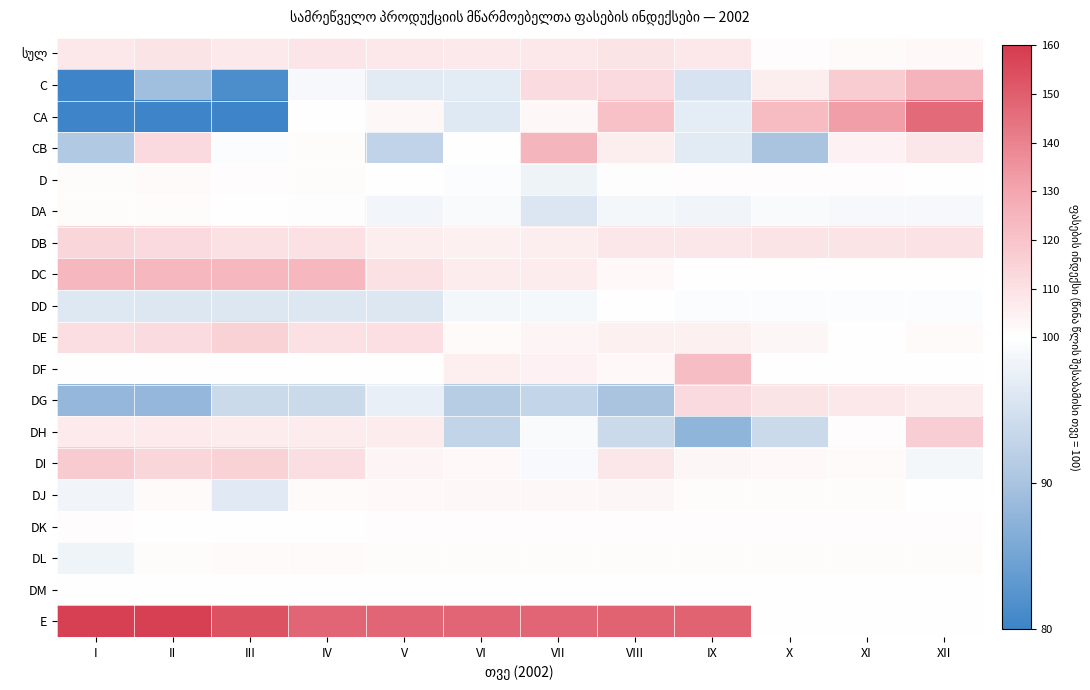

At how many categories does at least one series exceed 150?

3